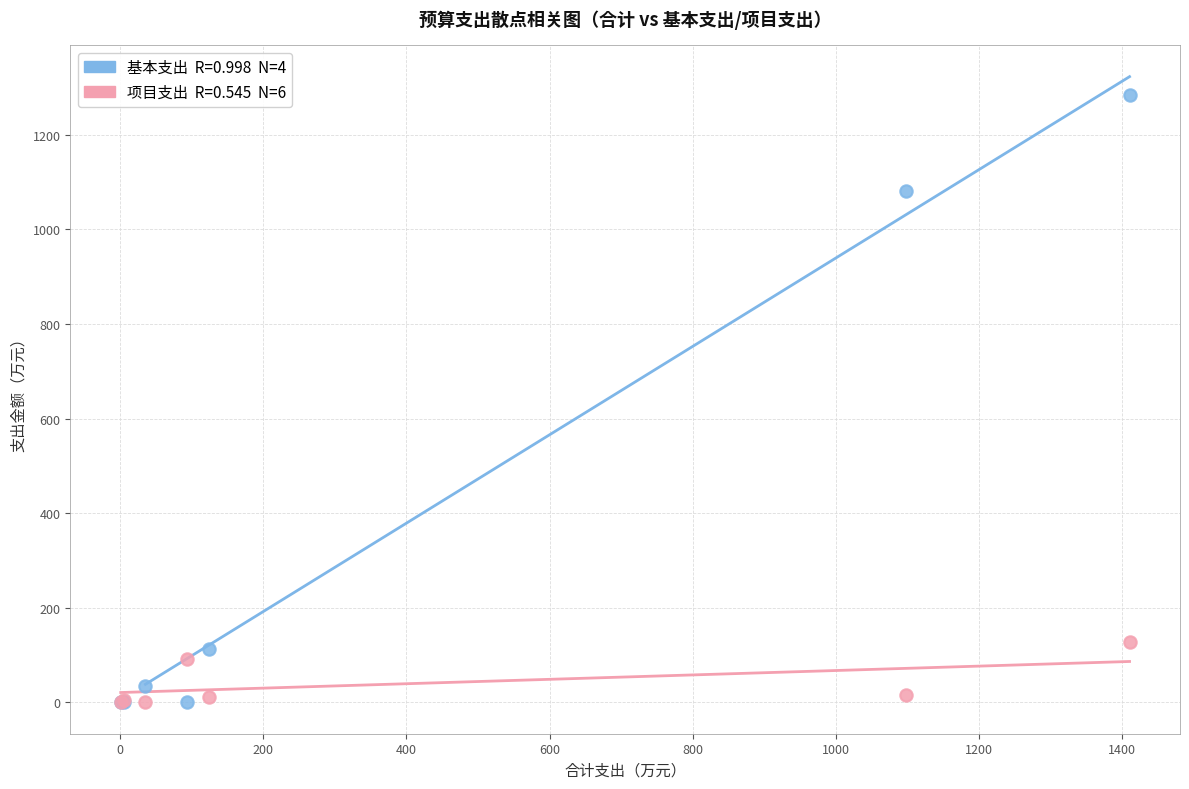

Across all series, what Y value is closest to 642?

1081.3